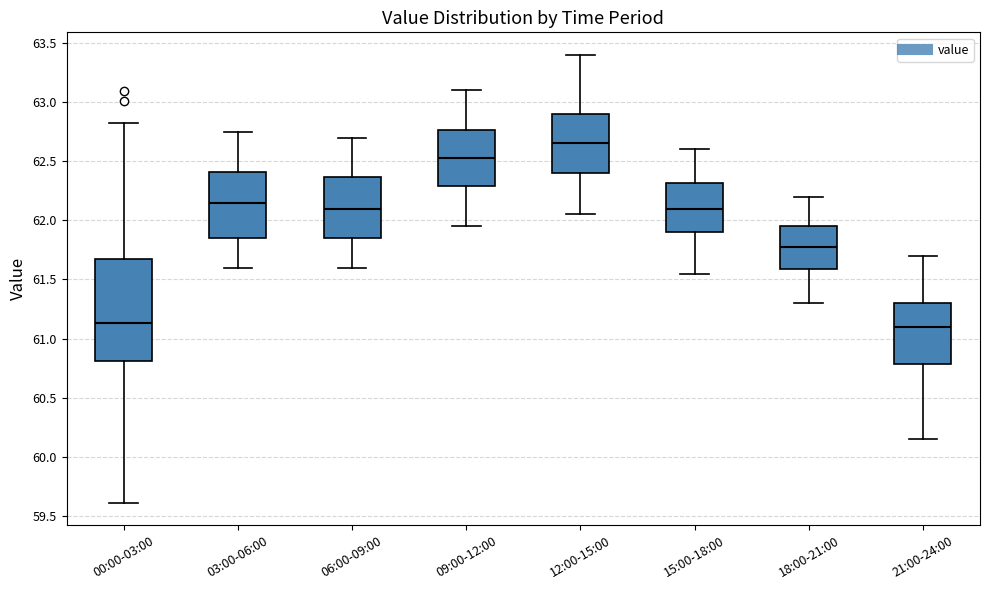

Where is the upper edge of the box for 06:00-09:00 on the y-axis? The values are not printed on the chart, so give them approximately, as read against the axis.

62.35